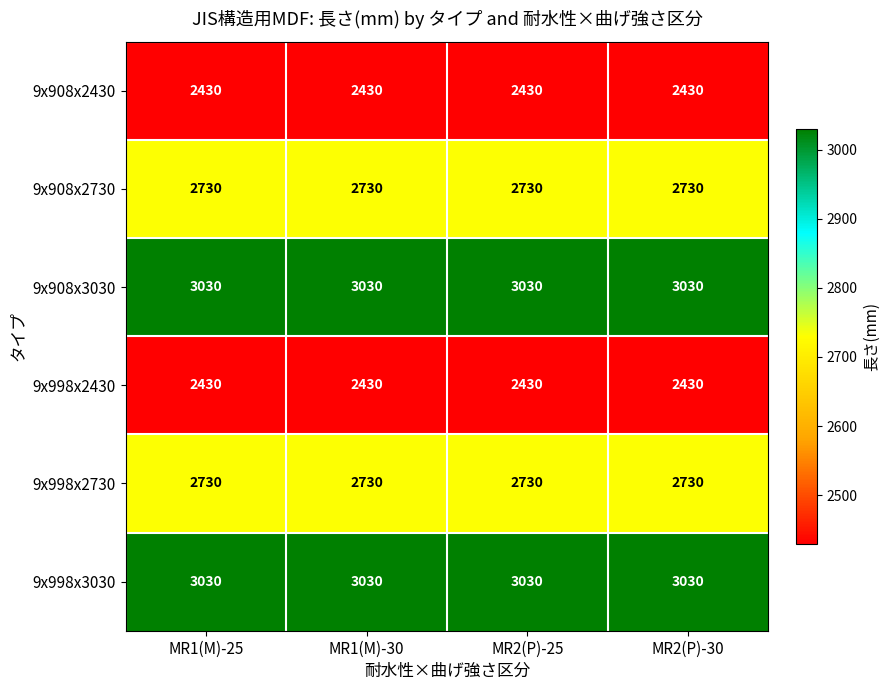

Count the number of categories in the chart.

4